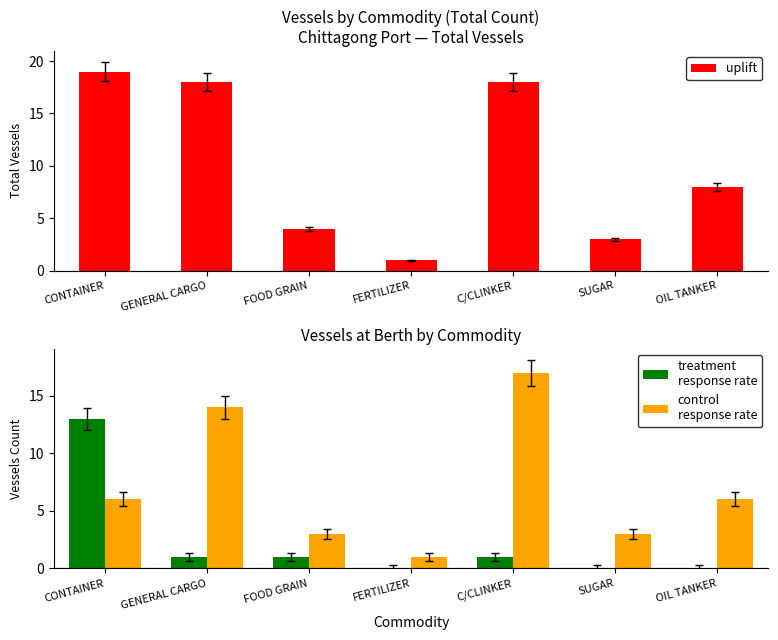

What value does the uplift series have at C/CLINKER, to the nearest 10?

20